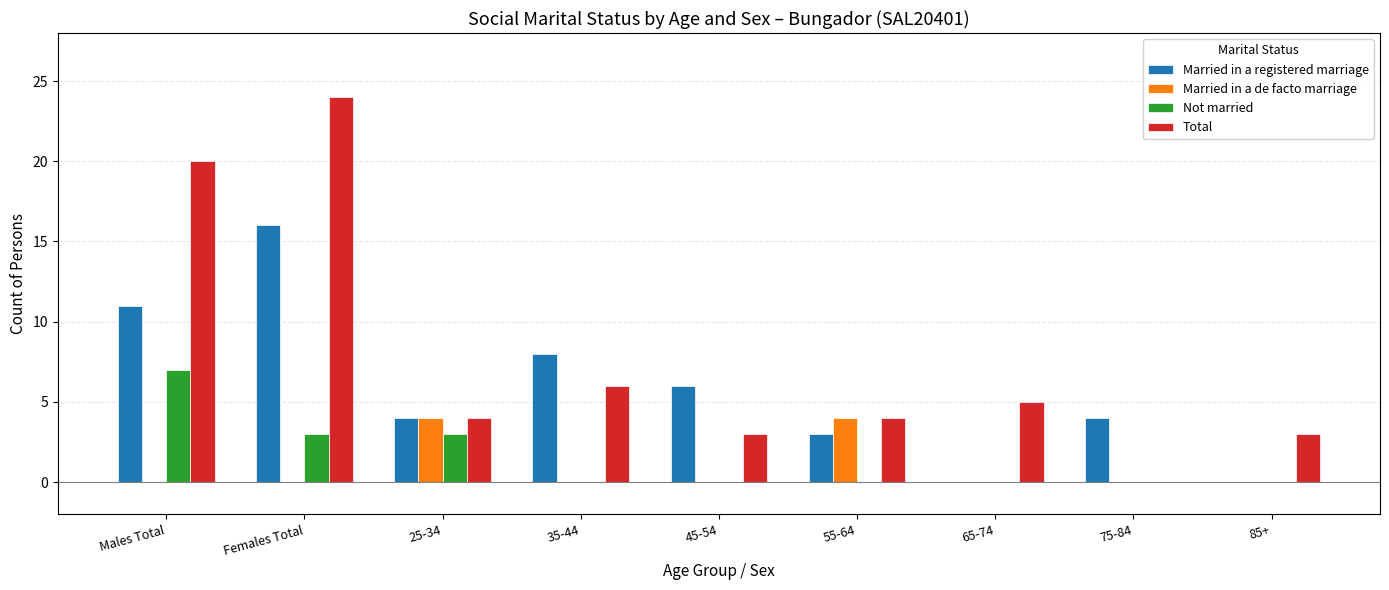

At which category is the sum across all series the highest?

Females Total